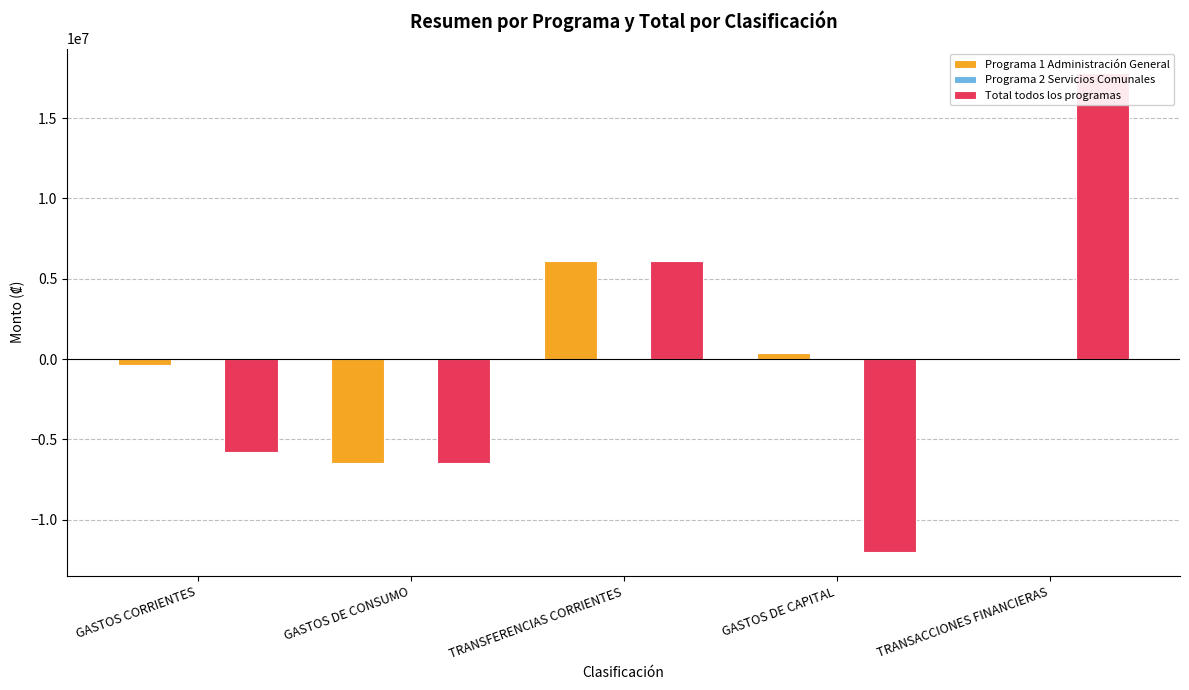

What is the minimum value shown in the chart?

-12021426.7